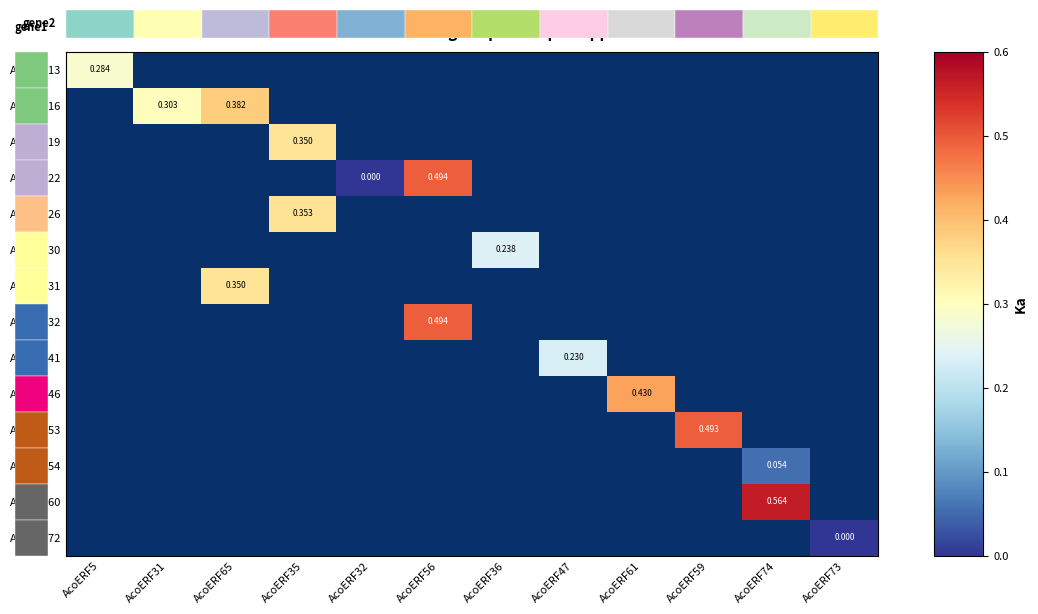

Count the number of data series in this chart.

14